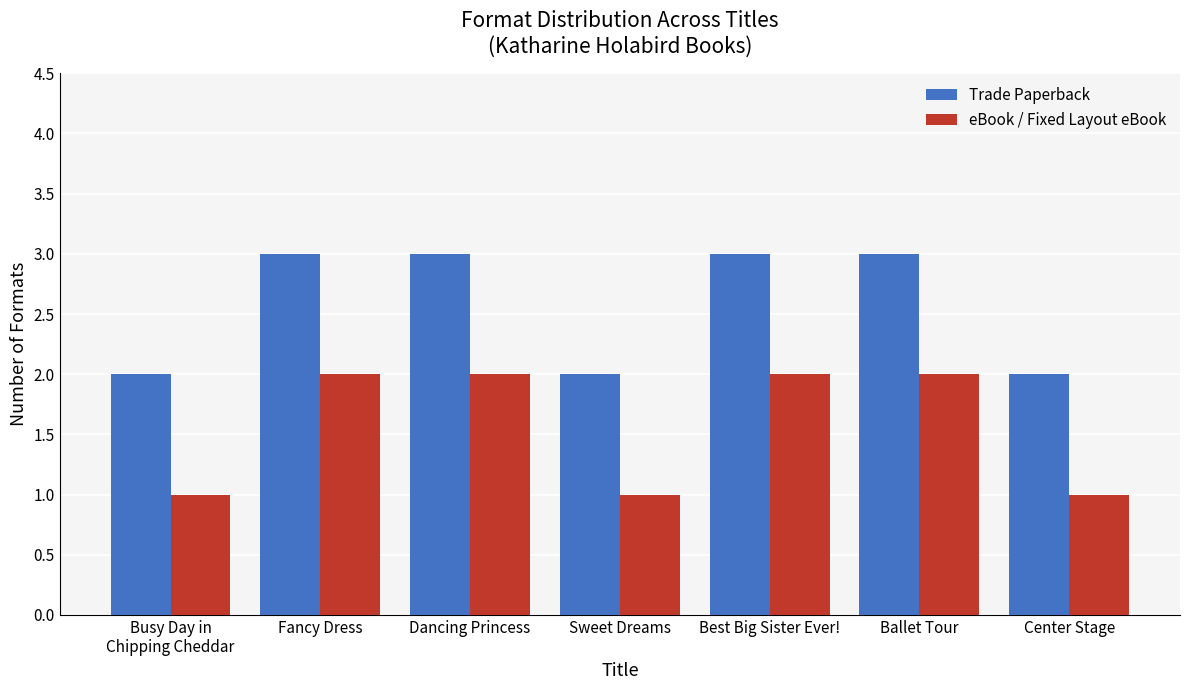

What is the minimum value shown in the chart?

1